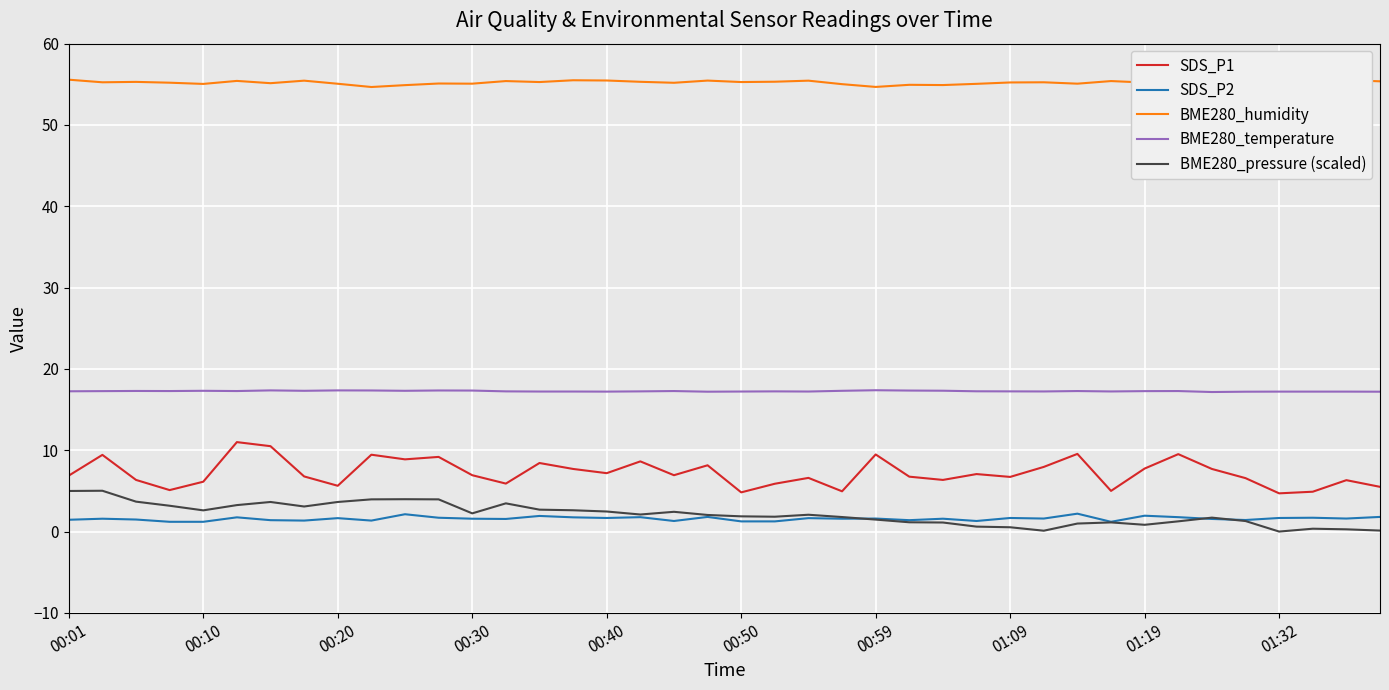

True or false: BME280_humidity and BME280_temperature intersect in this chart.

False